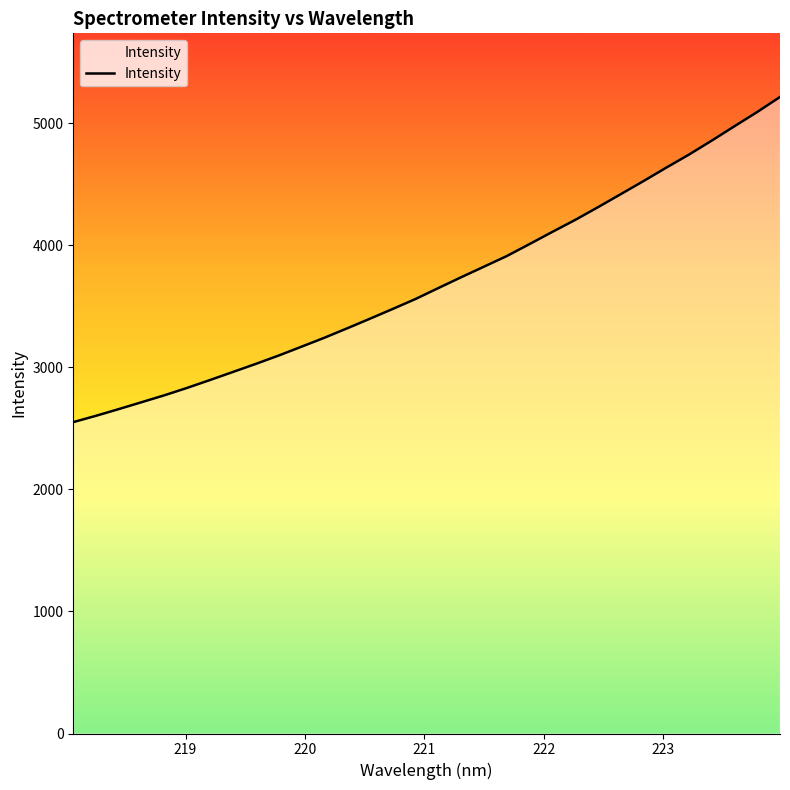

What is the difference between the maximum and minimum values?

2664.9